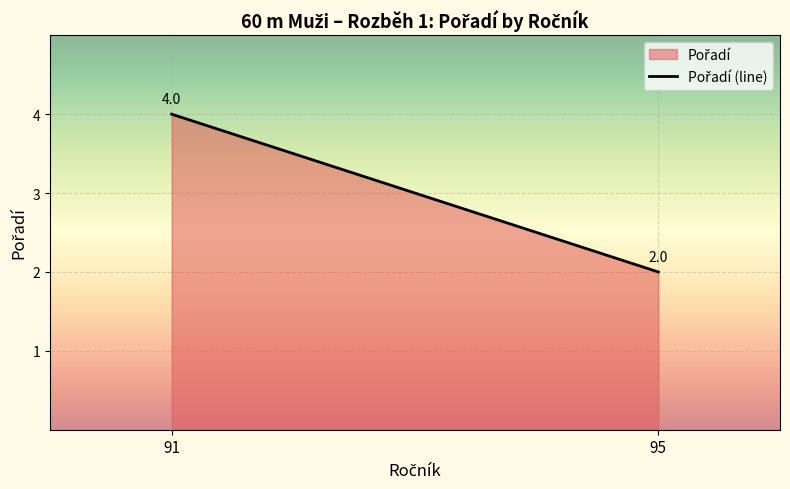

How many values are below 4?

1